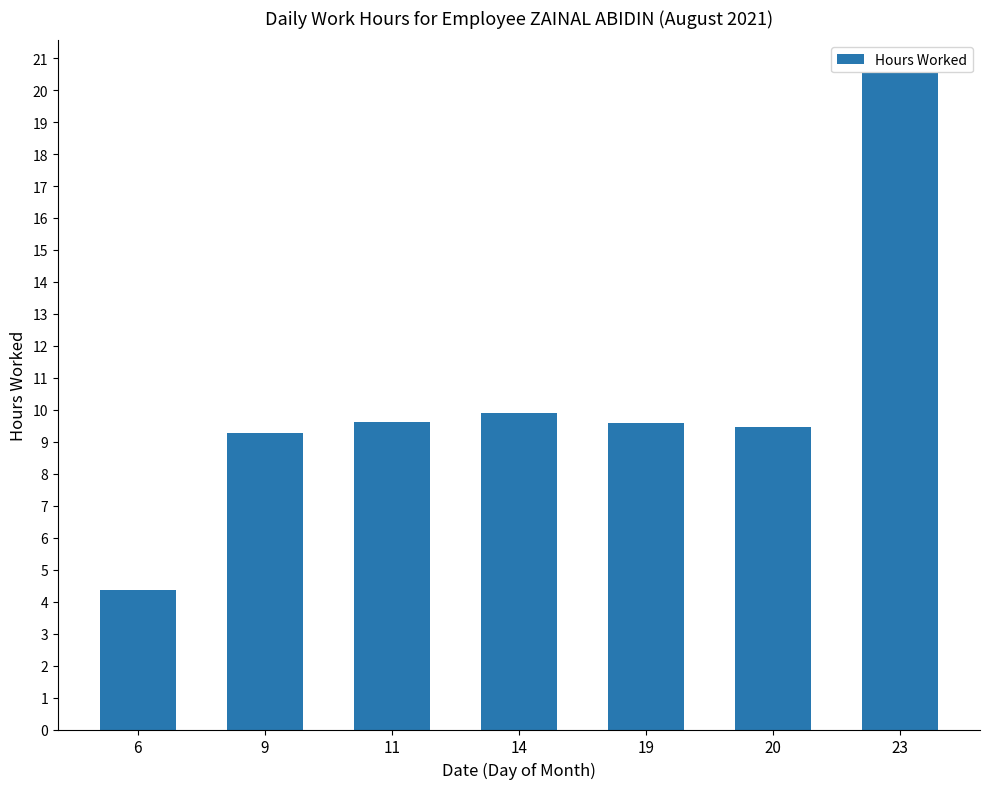

What is the value of the 2nd bar from the left?

9.3